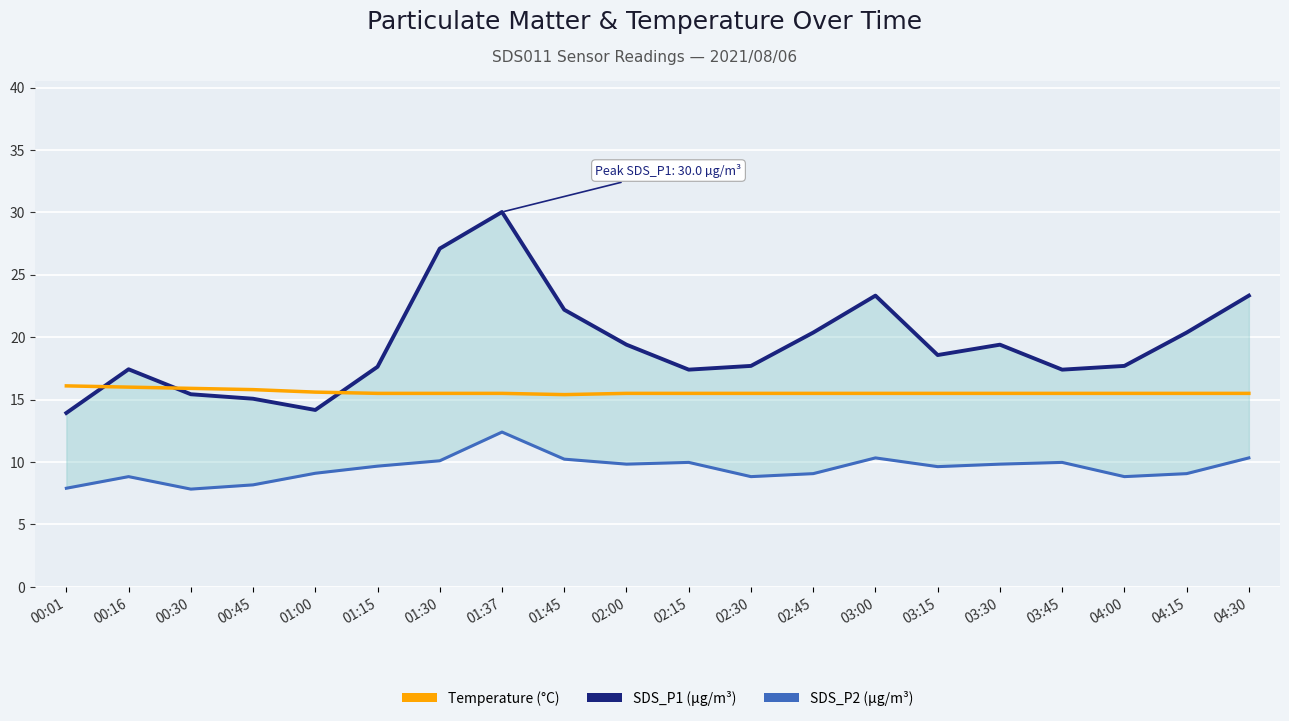

Reading right to left, list all the values displayed in this chart.

SDS_P1 (µg/m³): 23.3	20.4	17.7	17.4	19.4	18.6	23.3	20.4	17.7	17.4	19.4	22.2	30.0	27.1	17.6	14.2	15.1	15.4	17.4	13.9
SDS_P2 (µg/m³): 10.3	9.1	8.8	10.0	9.8	9.6	10.3	9.1	8.8	10.0	9.8	10.2	12.4	10.1	9.7	9.1	8.2	7.8	8.8	7.9
Temperature (°C): 15.5	15.5	15.5	15.5	15.5	15.5	15.5	15.5	15.5	15.5	15.5	15.4	15.5	15.5	15.5	15.6	15.8	15.9	16.0	16.1